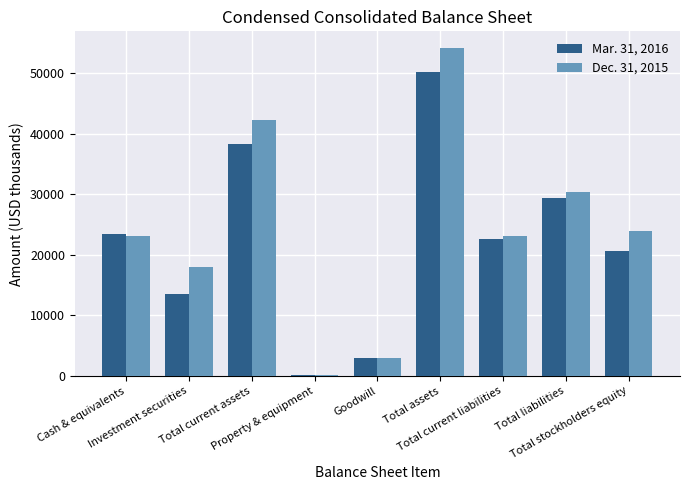

What is the maximum value shown in the chart?

54217